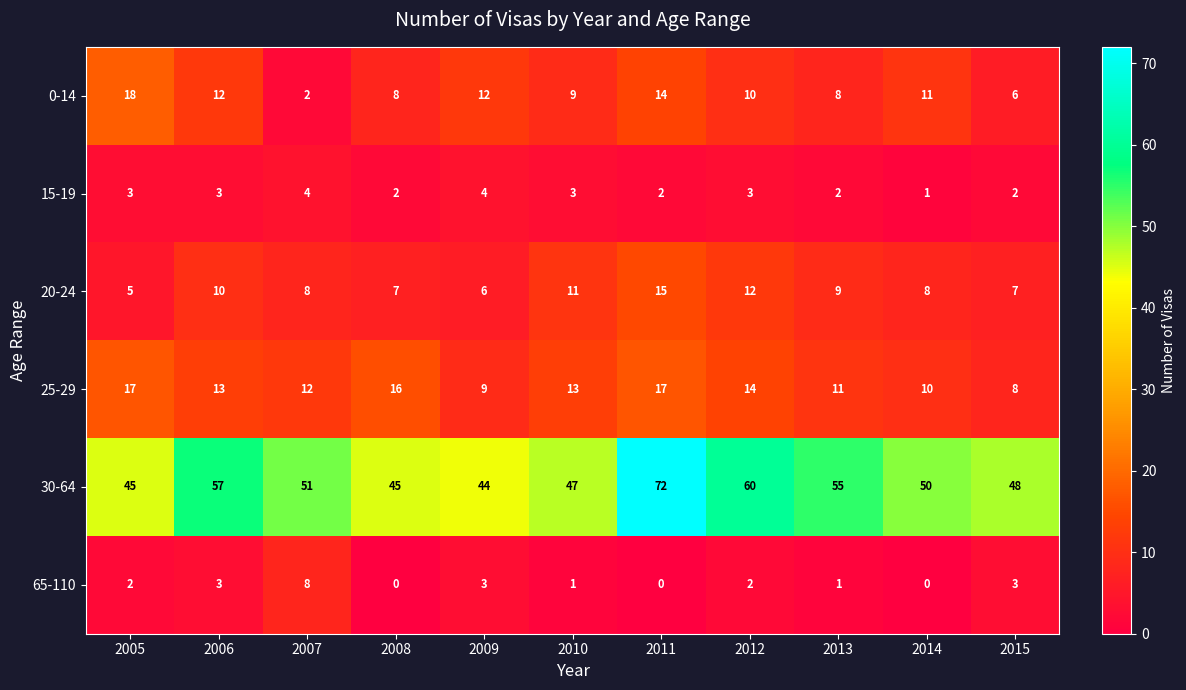

What is the difference between the highest and lowest values at 2009?

41